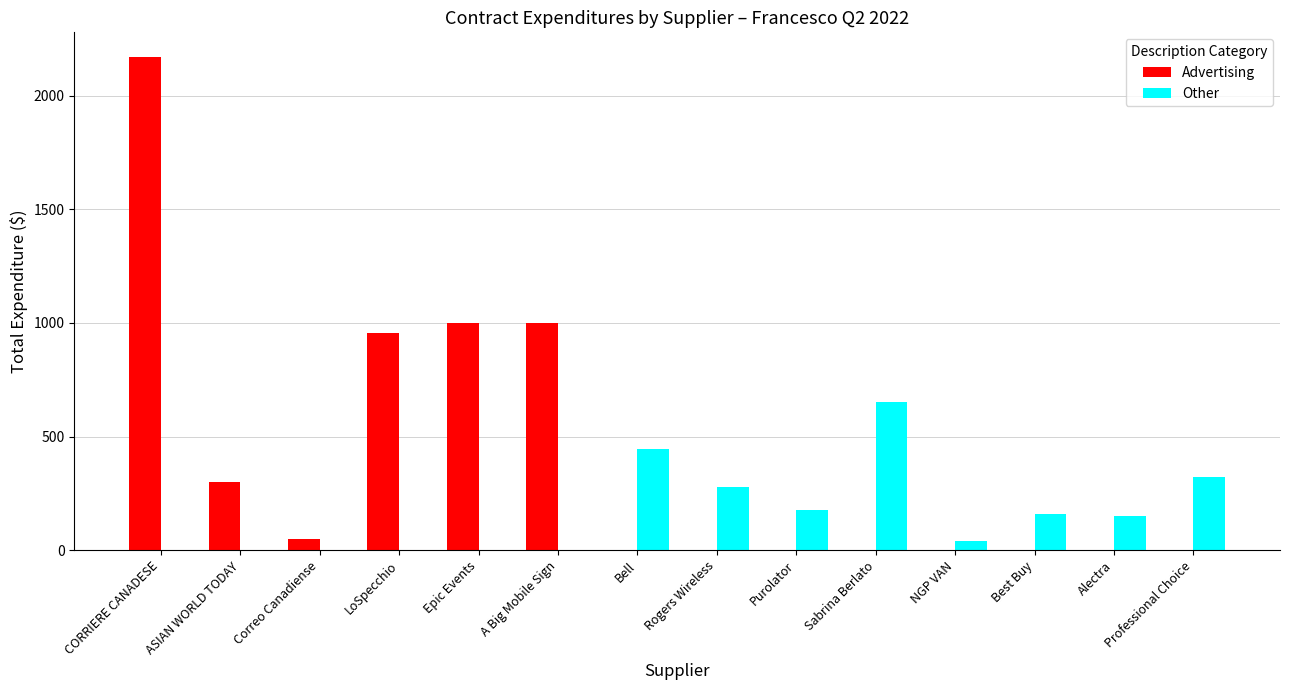

Between LoSpecchio and NGP VAN, which series saw the biggest shift?

Advertising